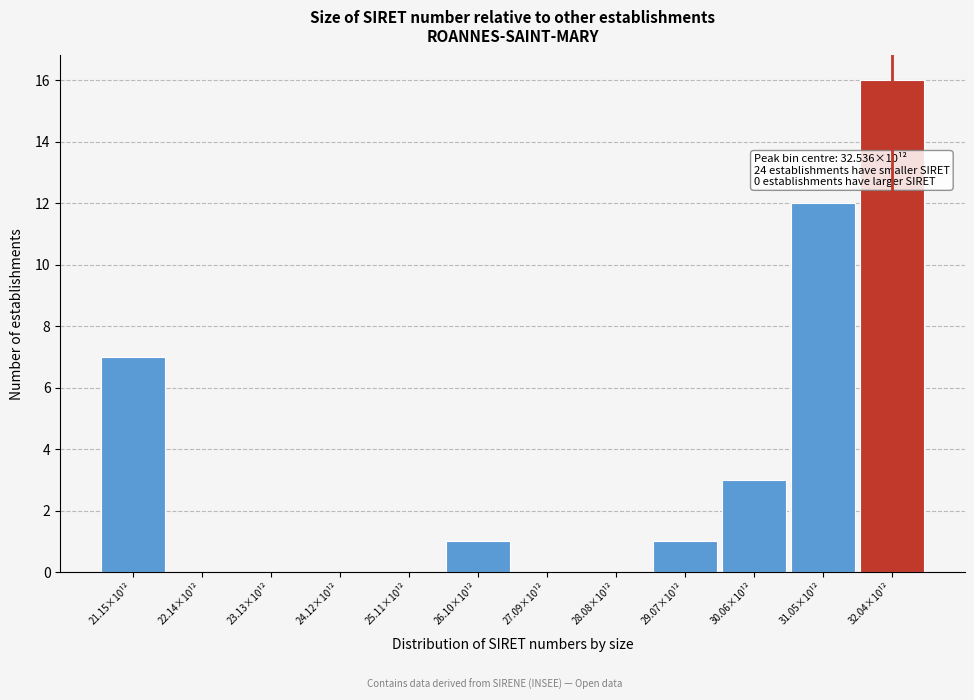

Reading left to right, list all the values displayed in this chart.

21.15×10¹²=7	22.14×10¹²=0	23.13×10¹²=0	24.12×10¹²=0	25.11×10¹²=0	26.10×10¹²=1	27.09×10¹²=0	28.08×10¹²=0	29.07×10¹²=1	30.06×10¹²=3	31.05×10¹²=12	32.04×10¹²=16